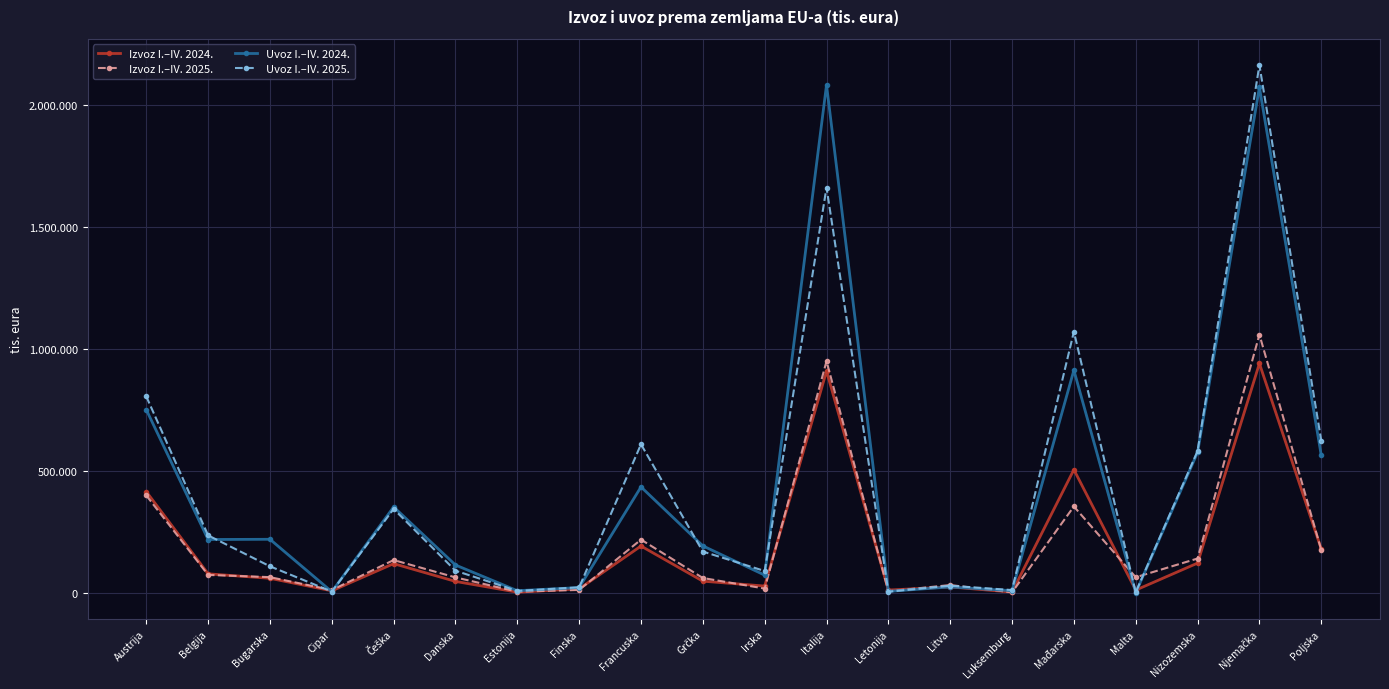

What is the total value across all series at Cipar?

32888